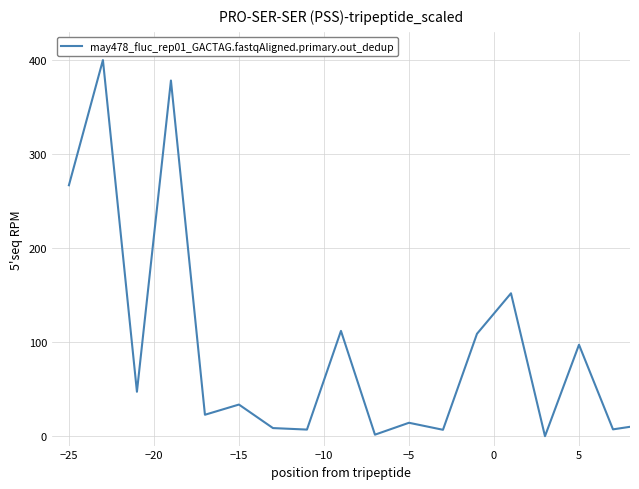

What is the maximum value shown in the chart?

400.0